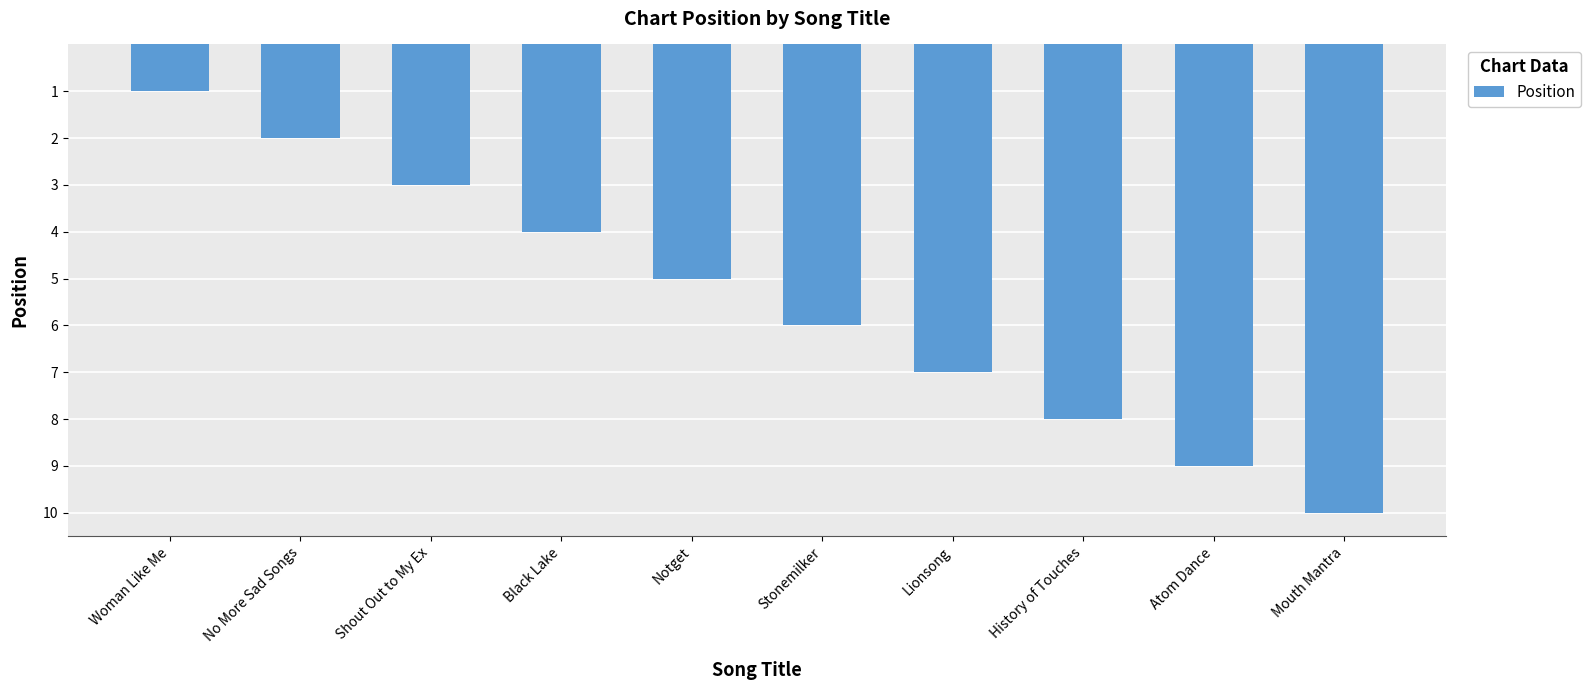

Reading right to left, extract all data points from this chart.

Mouth Mantra=10	Atom Dance=9	History of Touches=8	Lionsong=7	Stonemilker=6	Notget=5	Black Lake=4	Shout Out to My Ex=3	No More Sad Songs=2	Woman Like Me=1